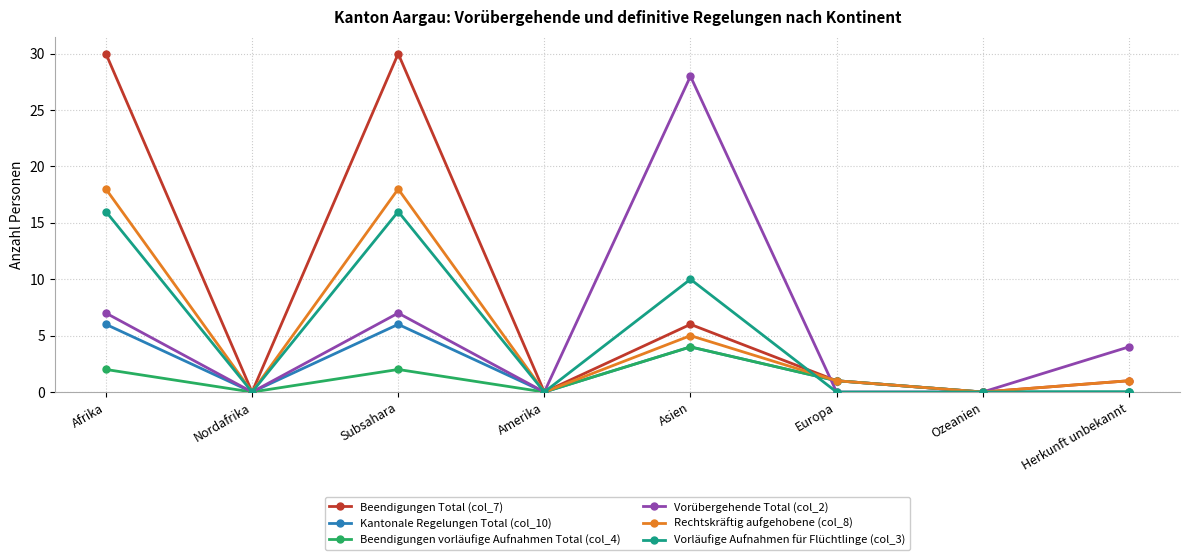

What is the maximum value shown in the chart?

30